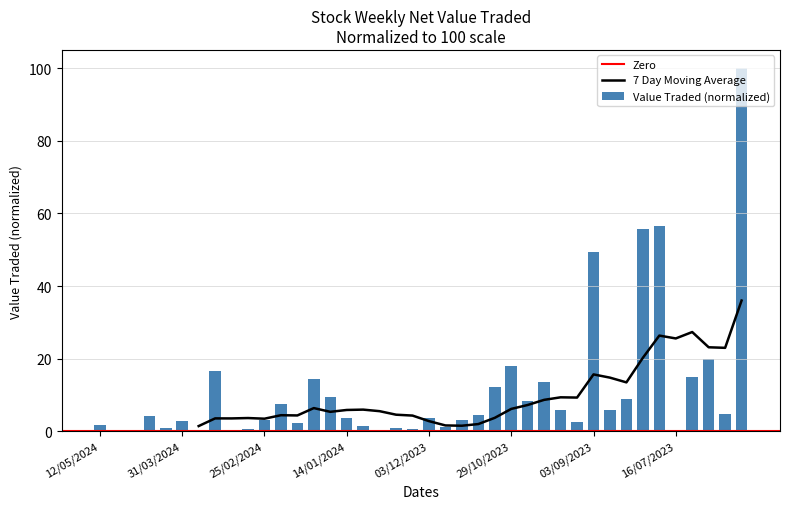

Reading left to right, list all the values displayed in this chart.

1.8	0.1	0.0	4.4	0.9	2.8	0.3	16.6	0.0	0.8	3.1	7.6	2.4	14.5	9.4	3.6	1.4	0.1	0.8	0.7	3.7	1.1	3.1	4.6	12.1	18.0	8.2	13.6	6.0	2.6	49.3	5.9	8.9	55.6	56.4	0.5	14.9	19.9	4.8	100.0